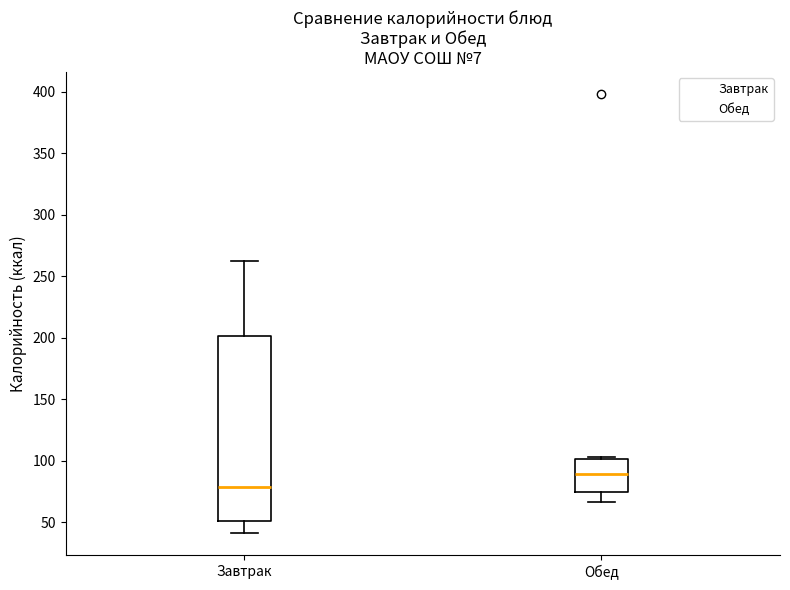

Reading left to right, transcribe this box plot: for each box, give where its median line is, the range the box spans, and where its two whiskers end, as read against the y-axis. The values are not printed on the chart, so give them approximately, as read against the axis.

Завтрак: median 80, box 50 to 200, whiskers 40 to 260
Обед: median 90, box 75 to 100, whiskers 65 to 105